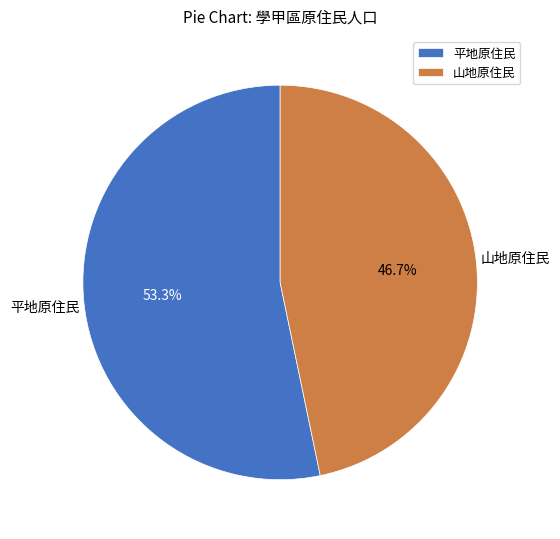

Is 平地原住民 the majority of the pie?

Yes